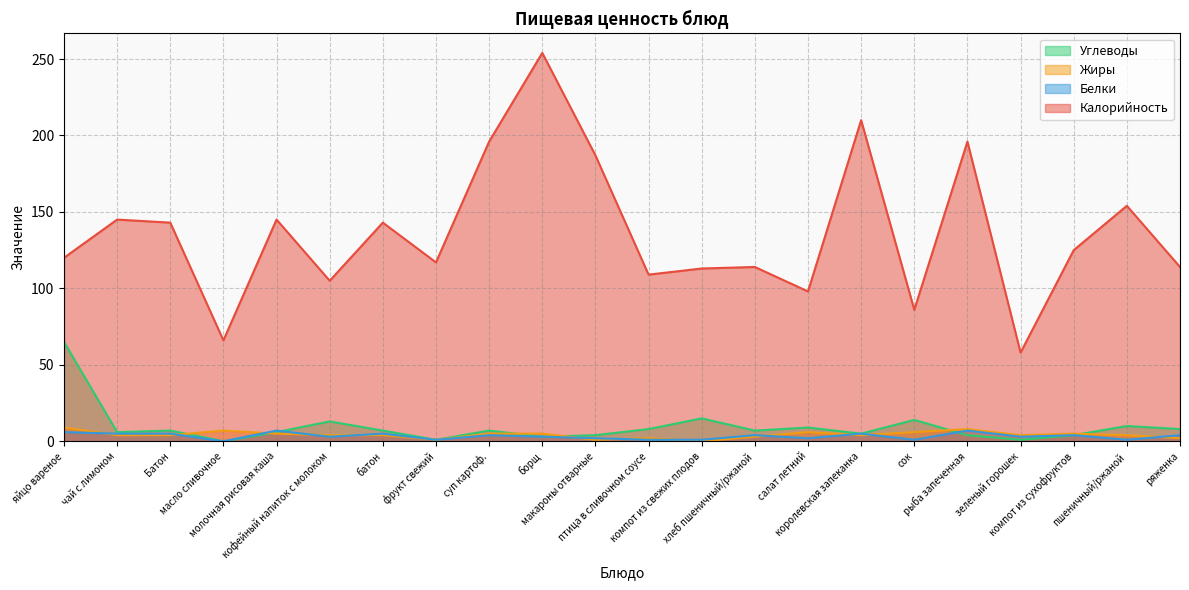

What is the difference between the maximum and minimum values in the Белки series?

7